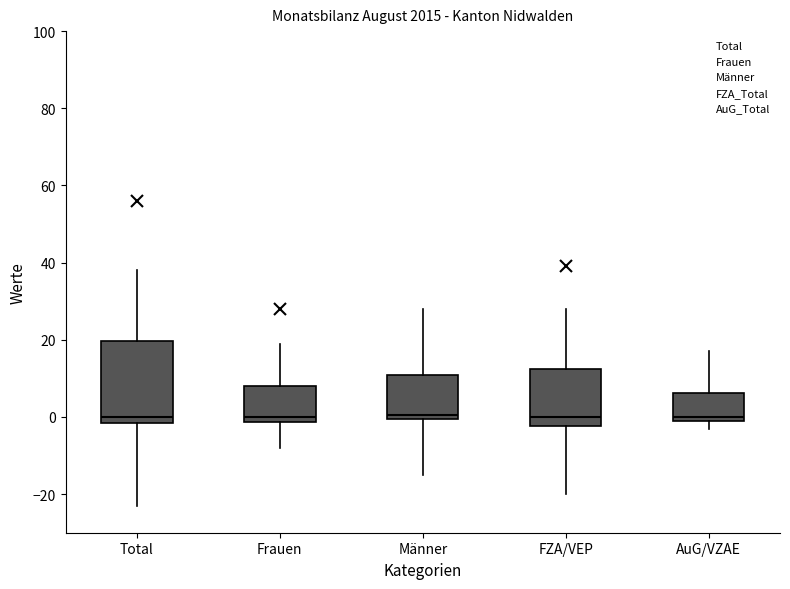

Where is the upper edge of the box for Männer on the y-axis? The values are not printed on the chart, so give them approximately, as read against the axis.

12